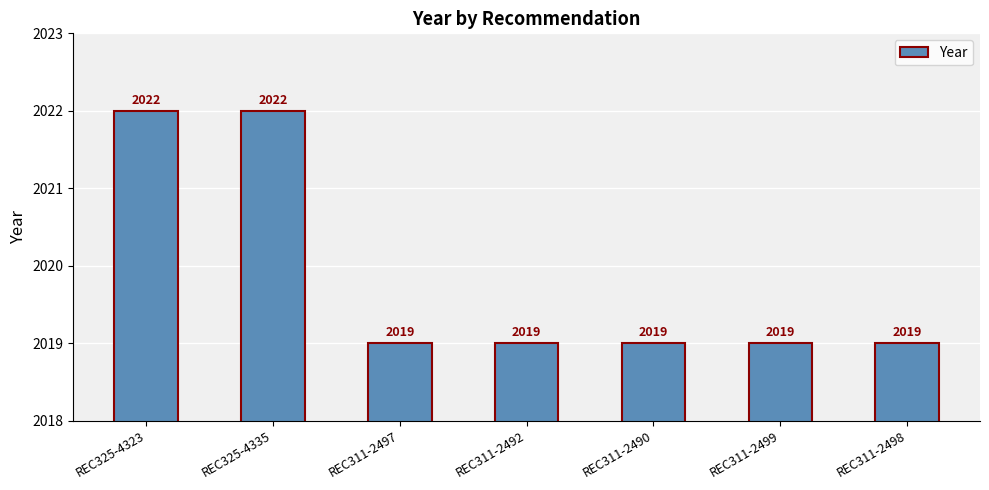

What is the maximum value shown in the chart?

2022